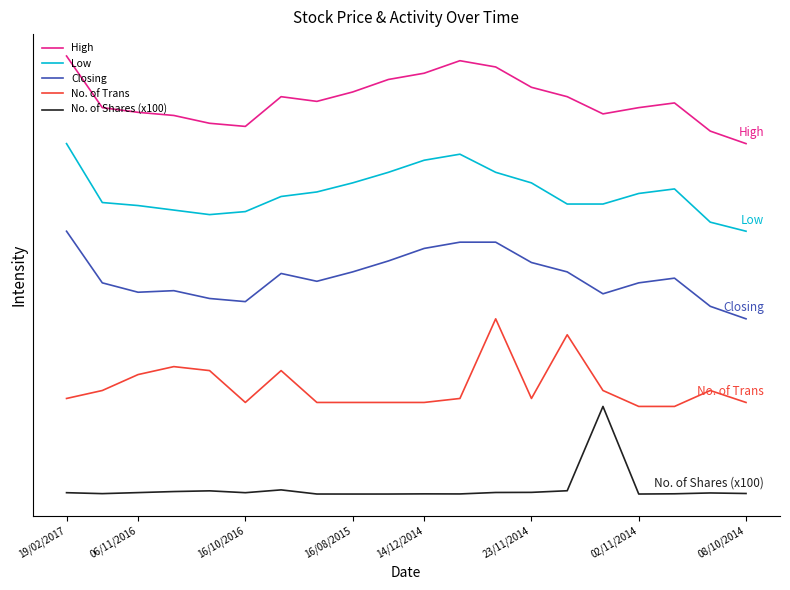

Does the chart display data point markers on the line(s)?

No